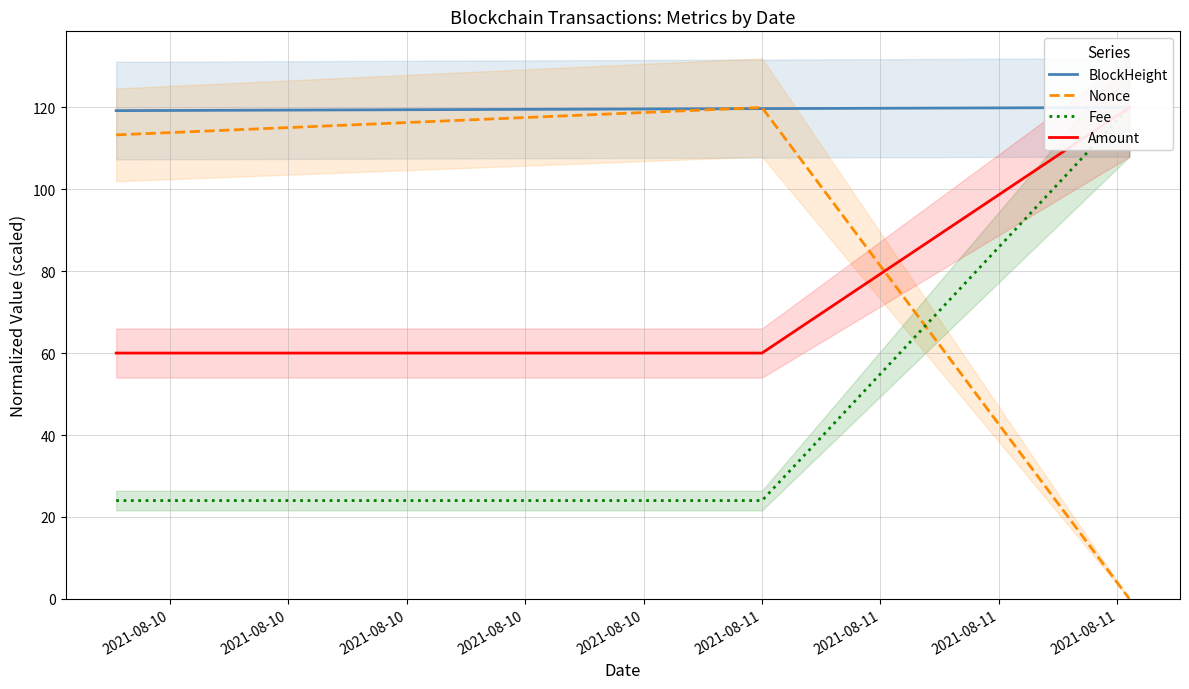

What is the average value of the BlockHeight series?

119.7